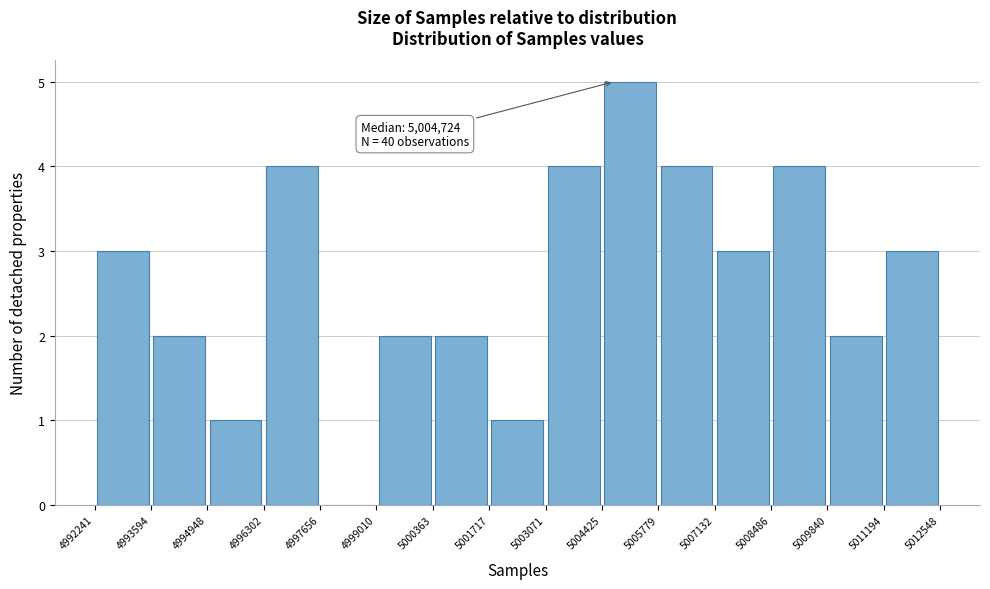

Over which range of the x-axis is the bar tallest?

5004425 to 5005779